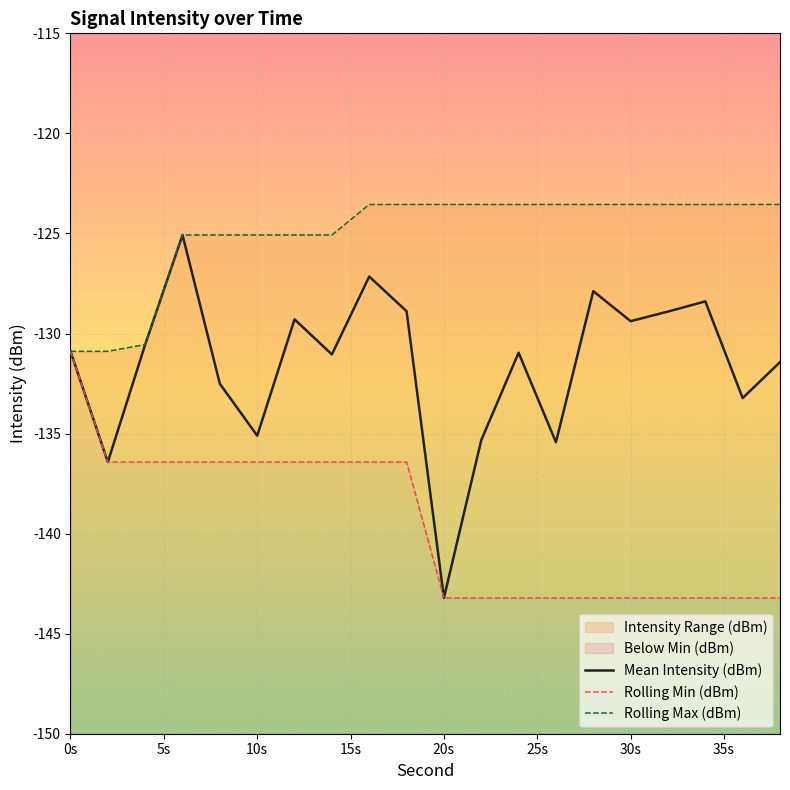

The Mean Intensity (dBm) series shows -143.2 at 20s. True or false?

True